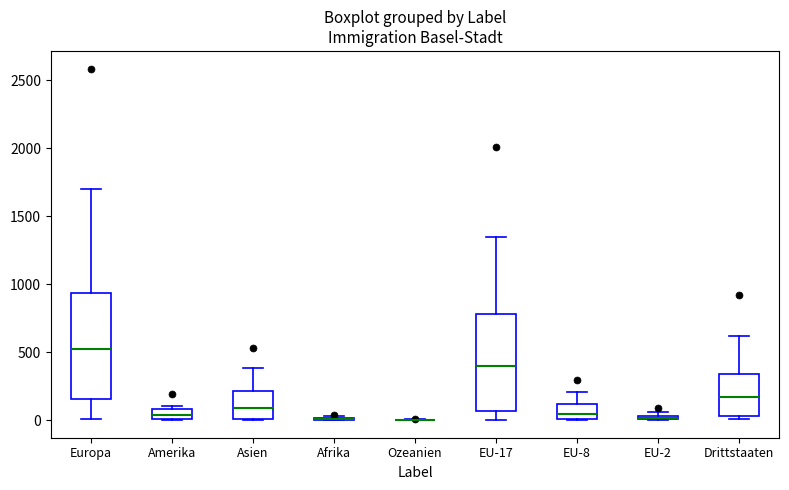

Where is the lower edge of the box for EU-17 on the y-axis? The values are not printed on the chart, so give them approximately, as read against the axis.

50